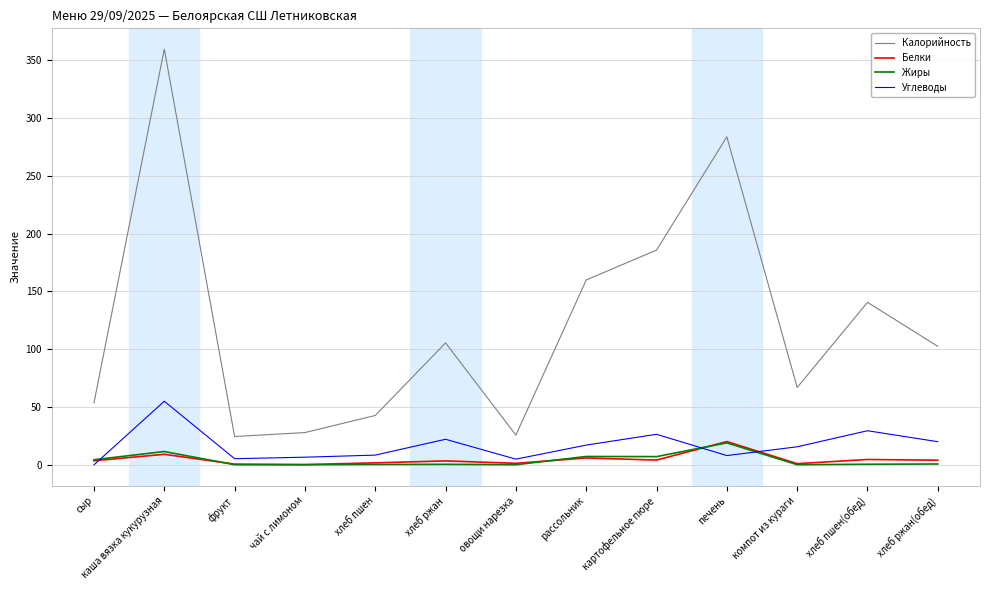

At which category is the sum across all series the highest?

каша вязка кукурузная